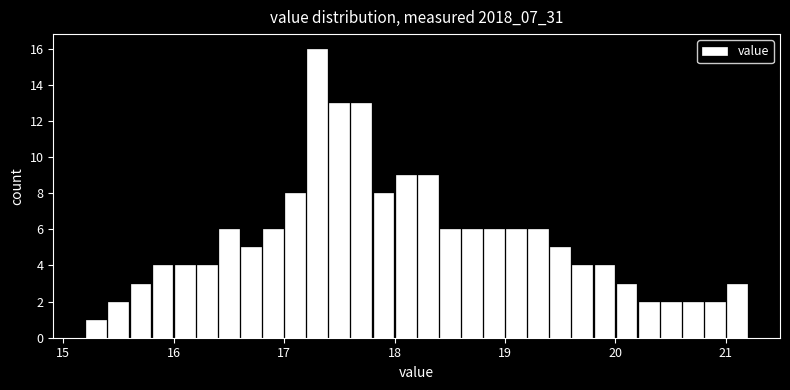

Around what value on the x-axis is the tallest bar? Give the approximate position of its centre, as read against the axis.

17.3